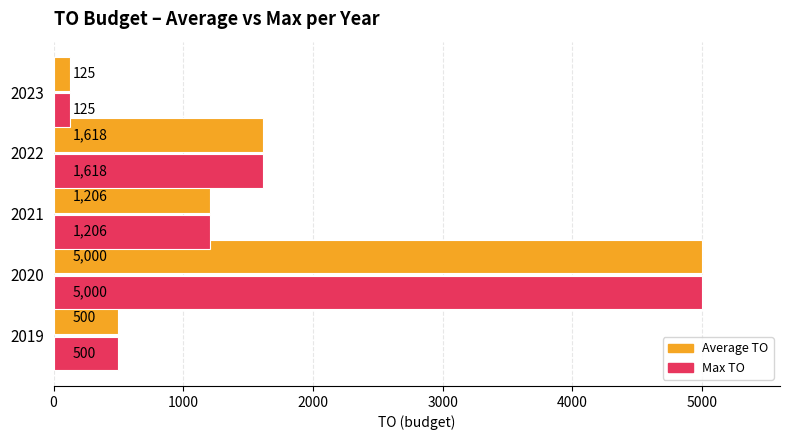

What is the difference between the second highest and second lowest values in the Average TO series?

1118